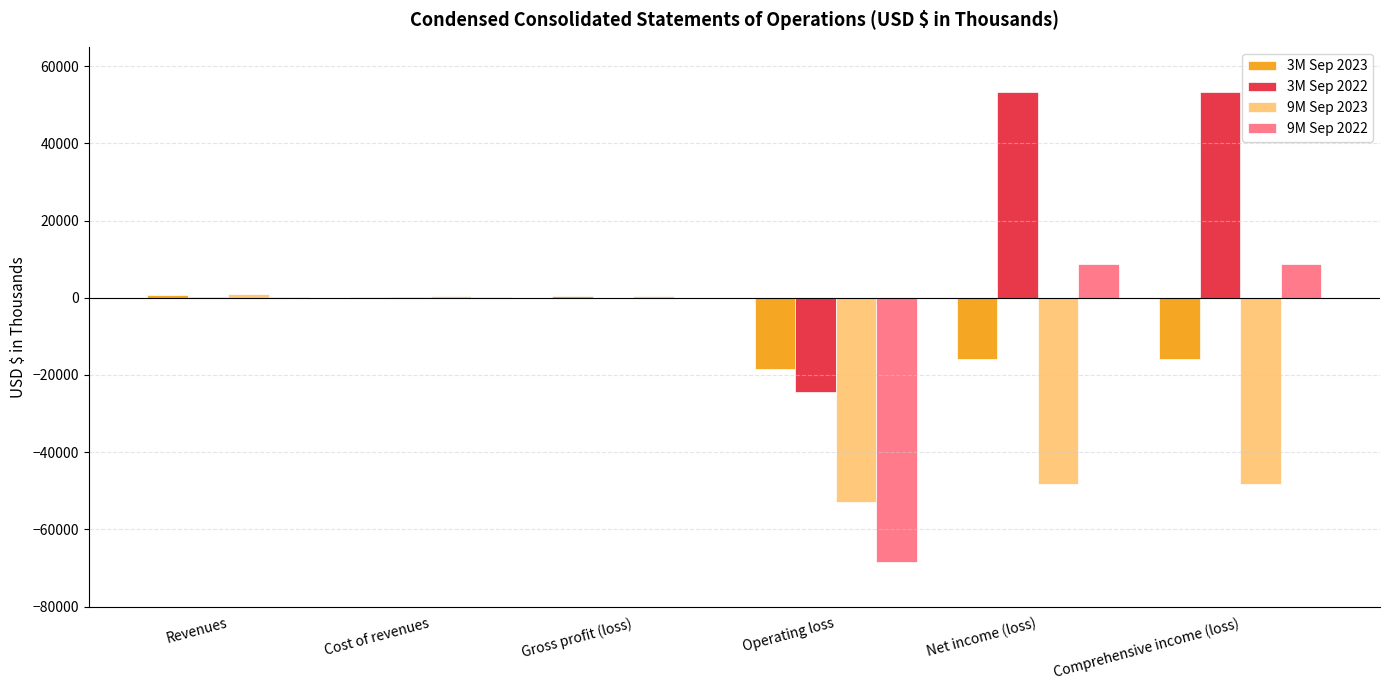

What is the sum of all 9M Sep 2023 values?

-147675